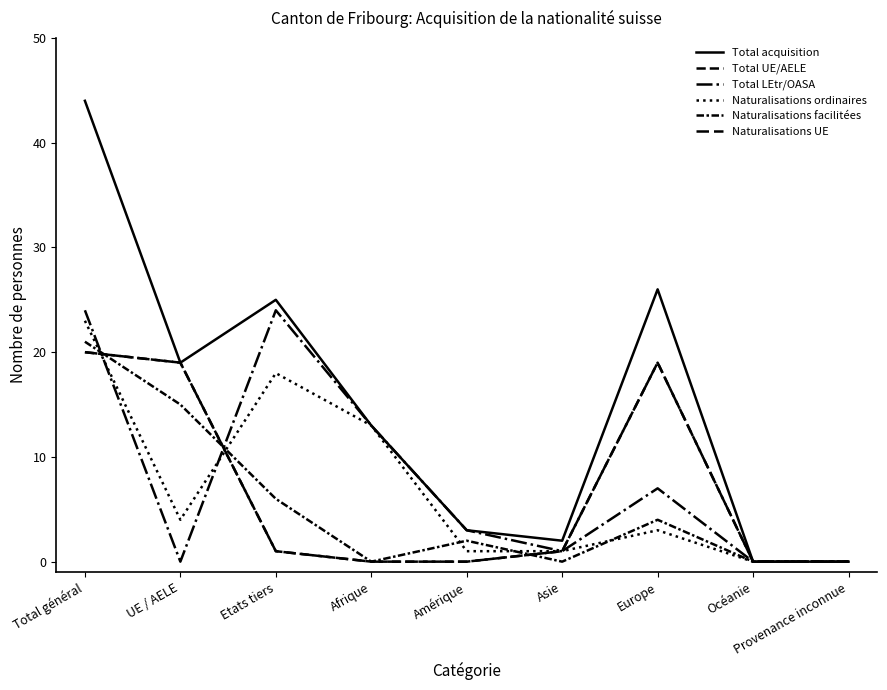

What is the difference between the maximum and minimum values in the Total UE/AELE series?

20